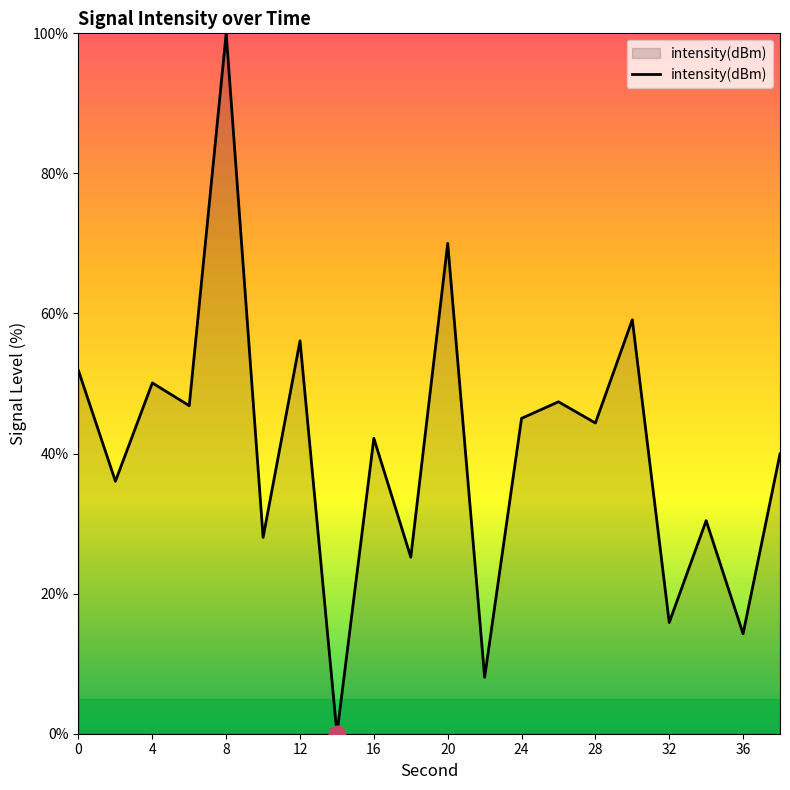

What is the greatest value displayed?

100.0